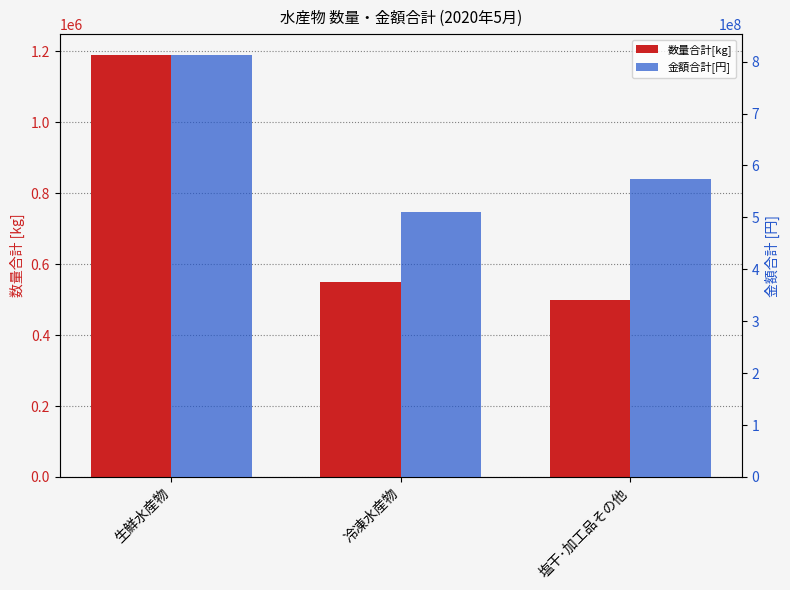

Reading left to right, what are all the values shown in this chart?

数量合計[kg]: 生鮮水産物=1189083	冷凍水産物=549617	塩干･加工品その他=498324
金額合計[円]: 生鮮水産物=812291943	冷凍水産物=509725452	塩干･加工品その他=573814178